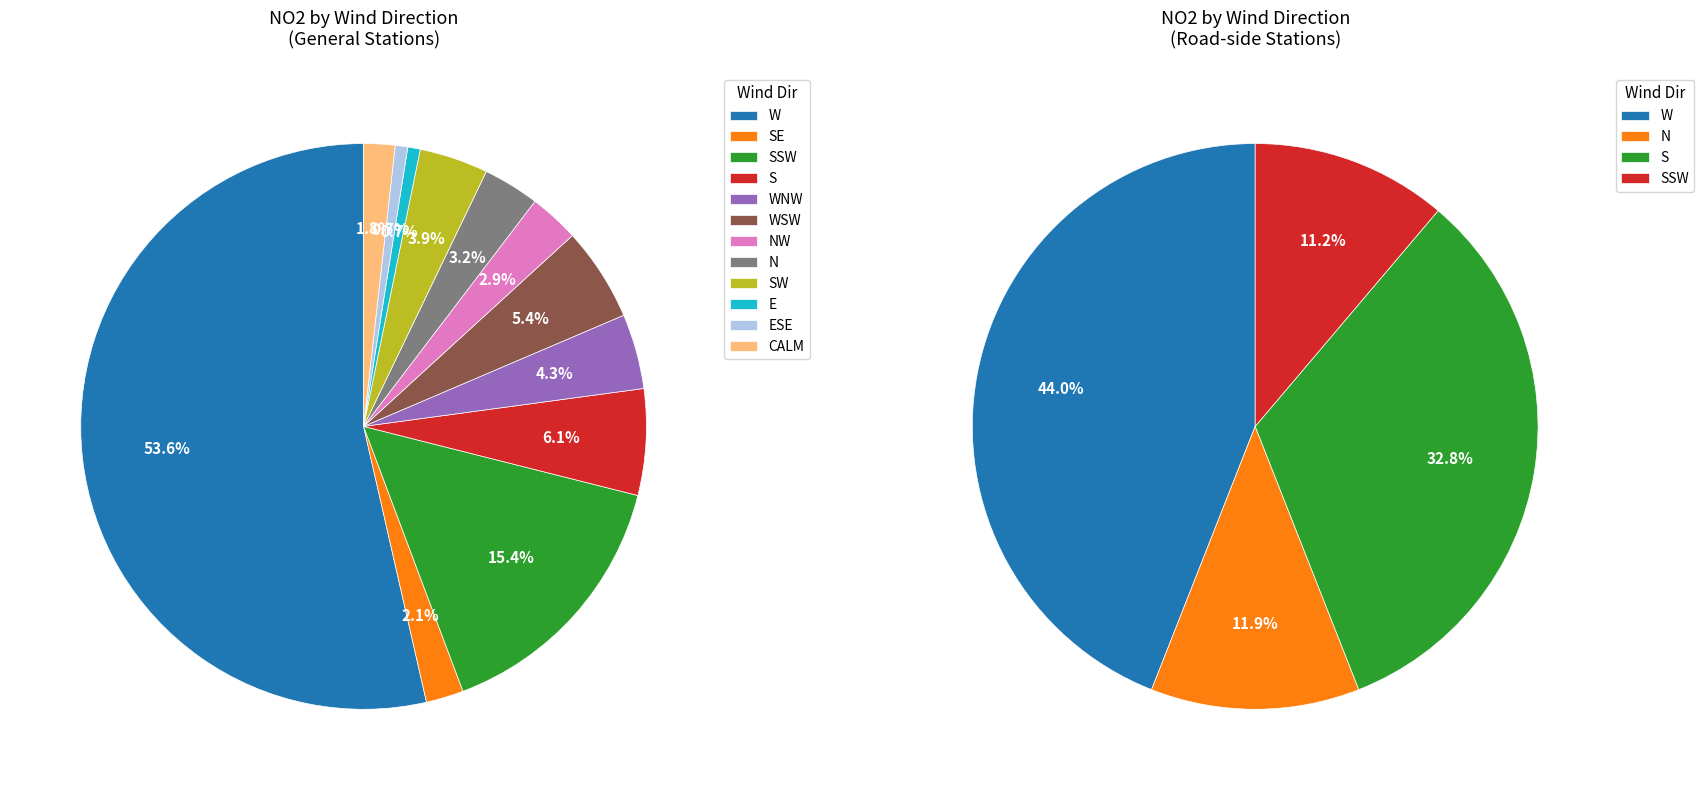

Does any single category account for the majority?

No